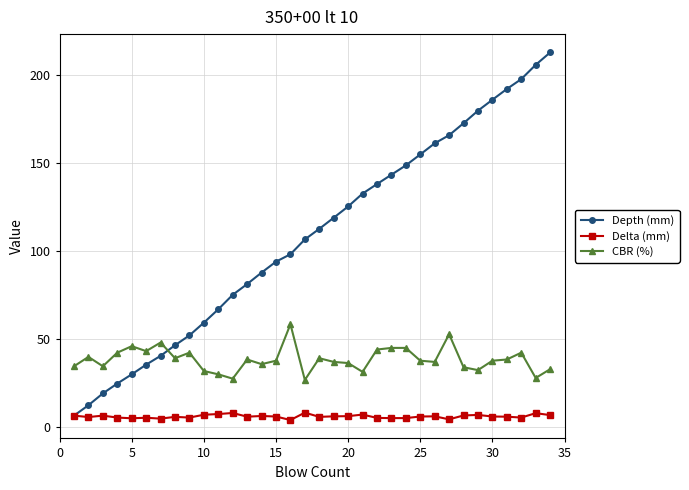

True or false: CBR (%) and Delta (mm) intersect in this chart.

False